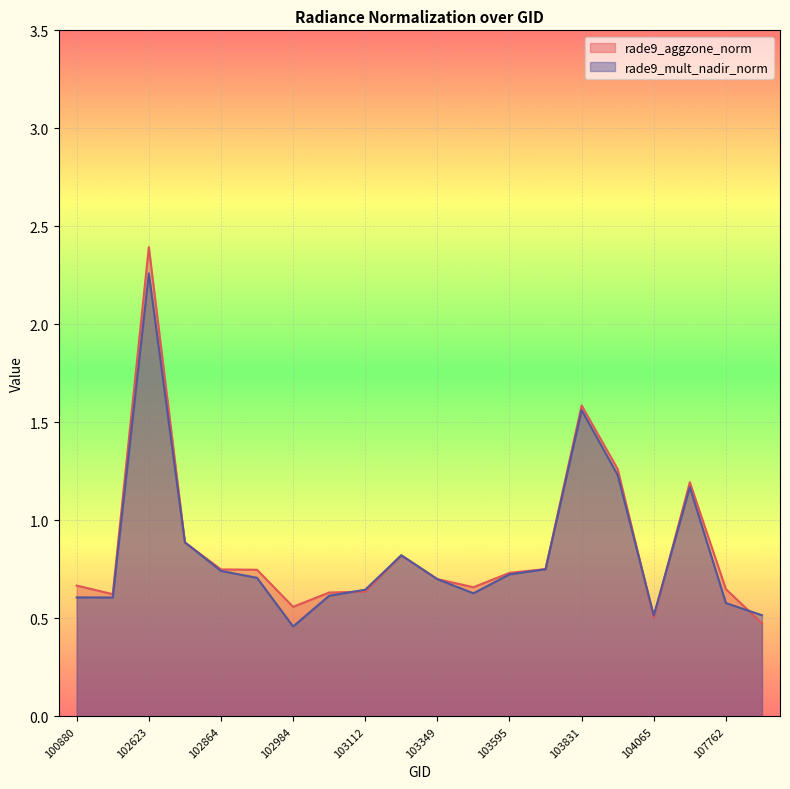

Which has a higher value, 102984 or 103831?

103831